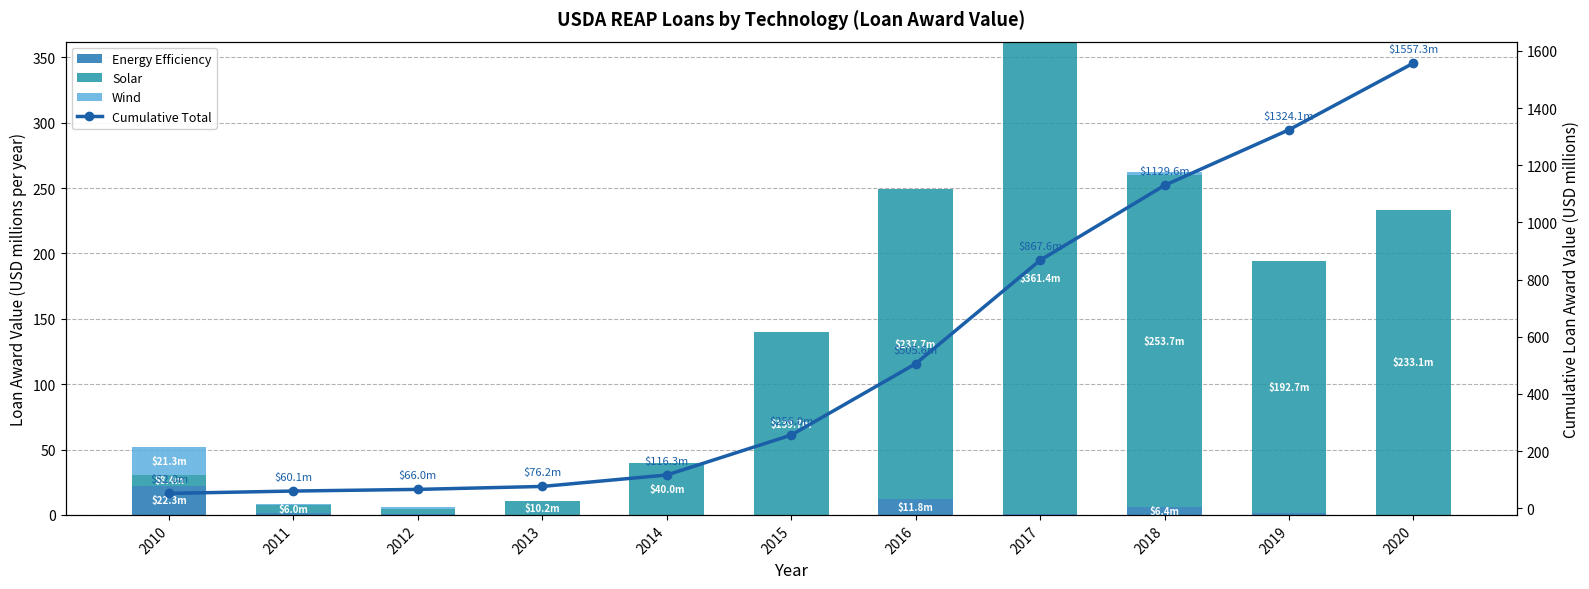

How many data points in Wind are above 0?

4